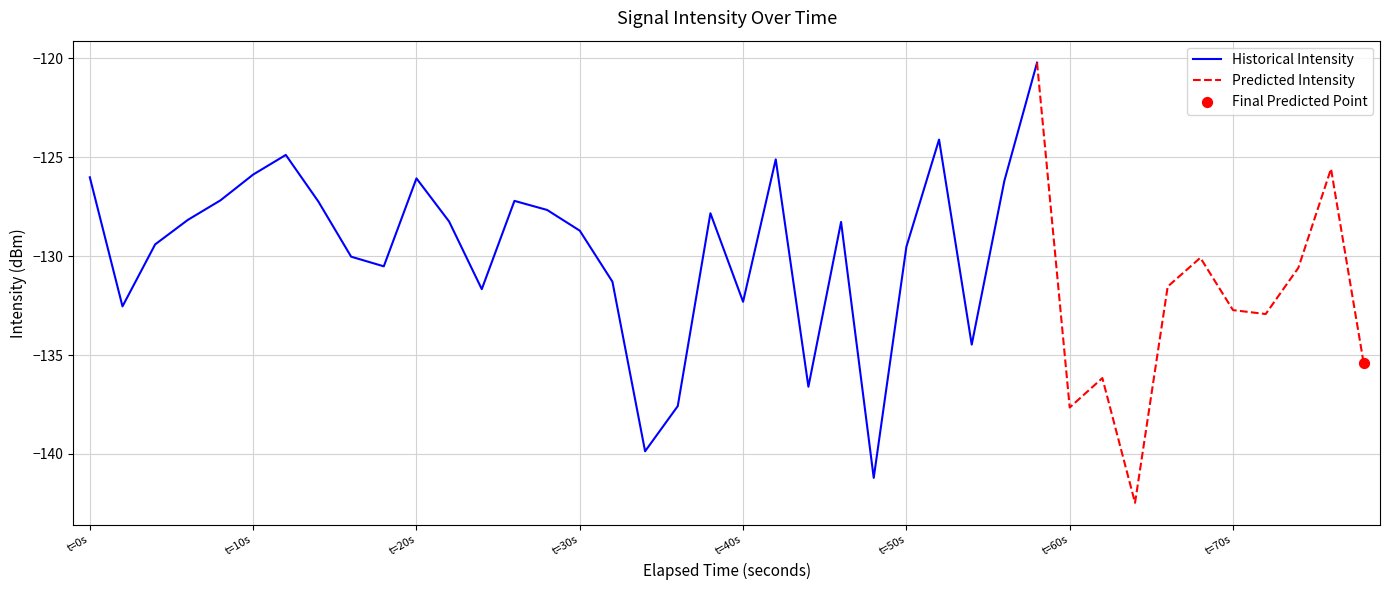

What is the change in value from 0 to 26?

+1.9